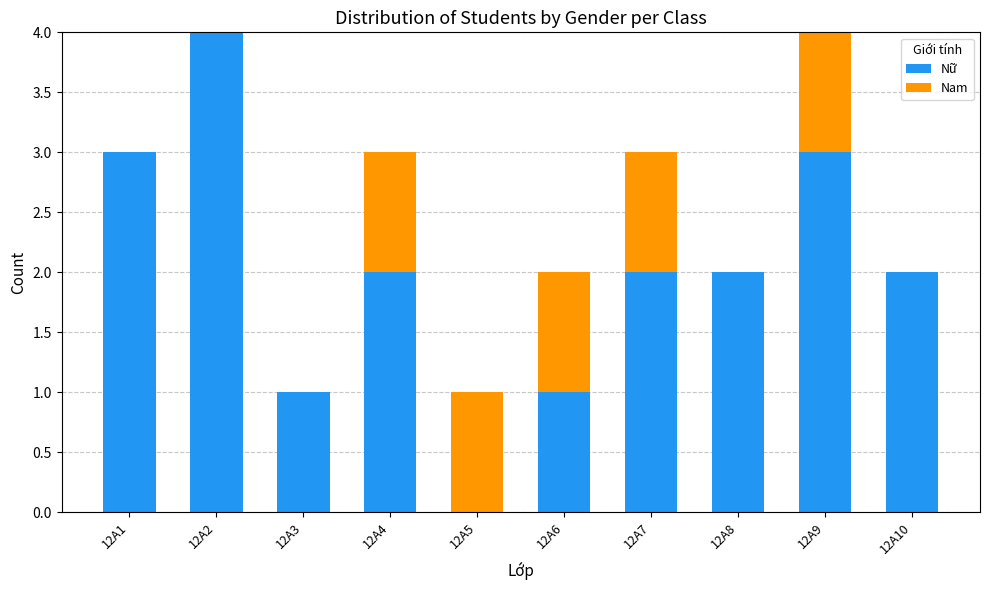

How many values in Nữ are above zero?

9